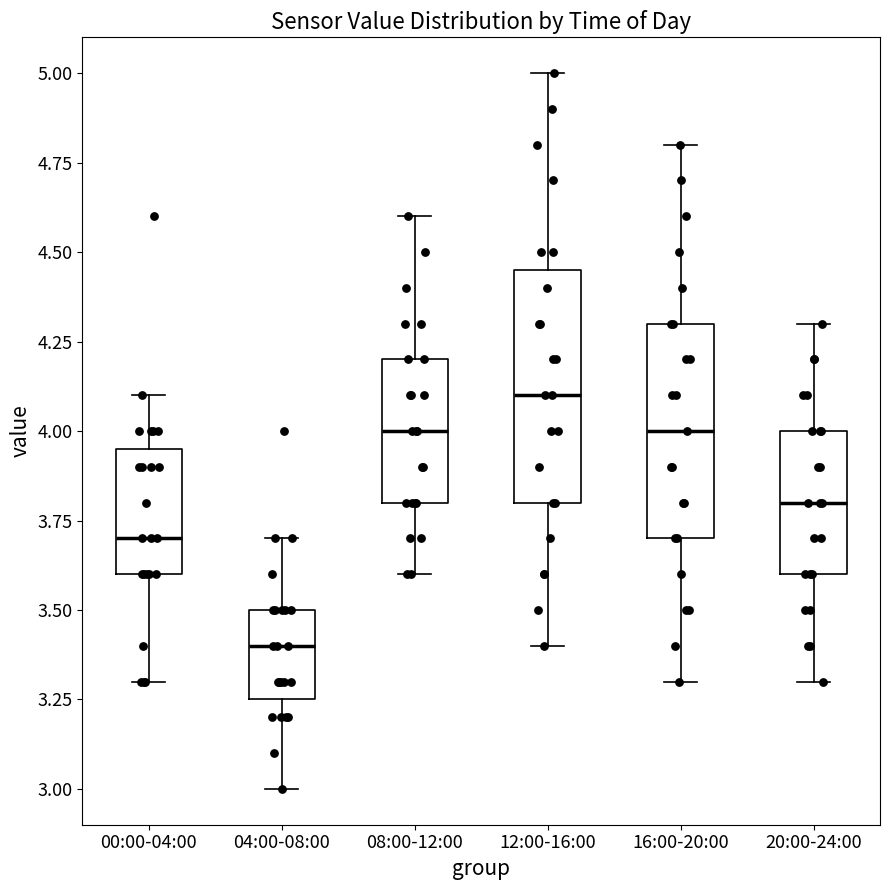

Which box's median line is the highest?

12:00-16:00